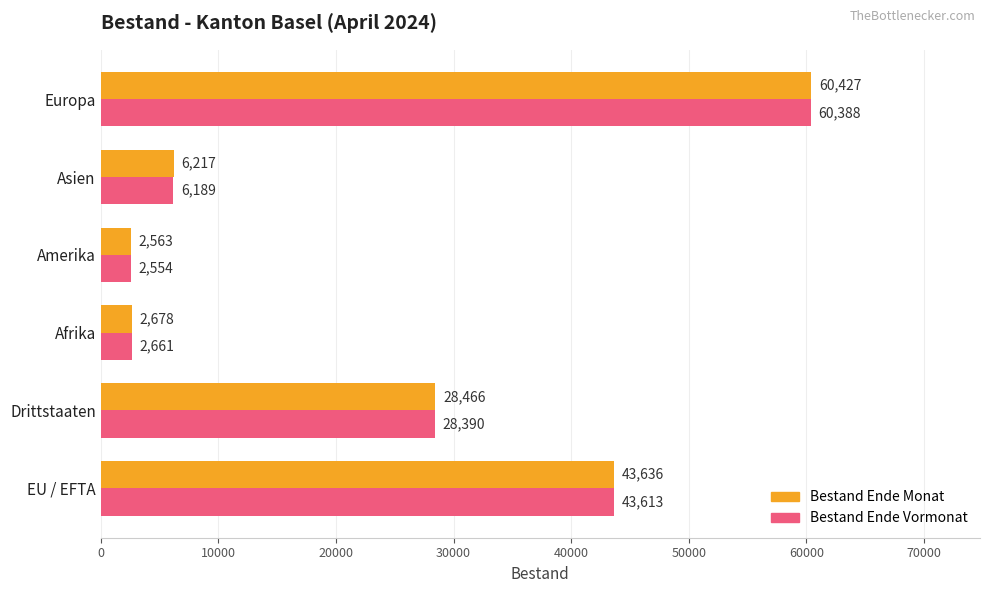

Which series has the widest spread of values?

Bestand Ende Monat